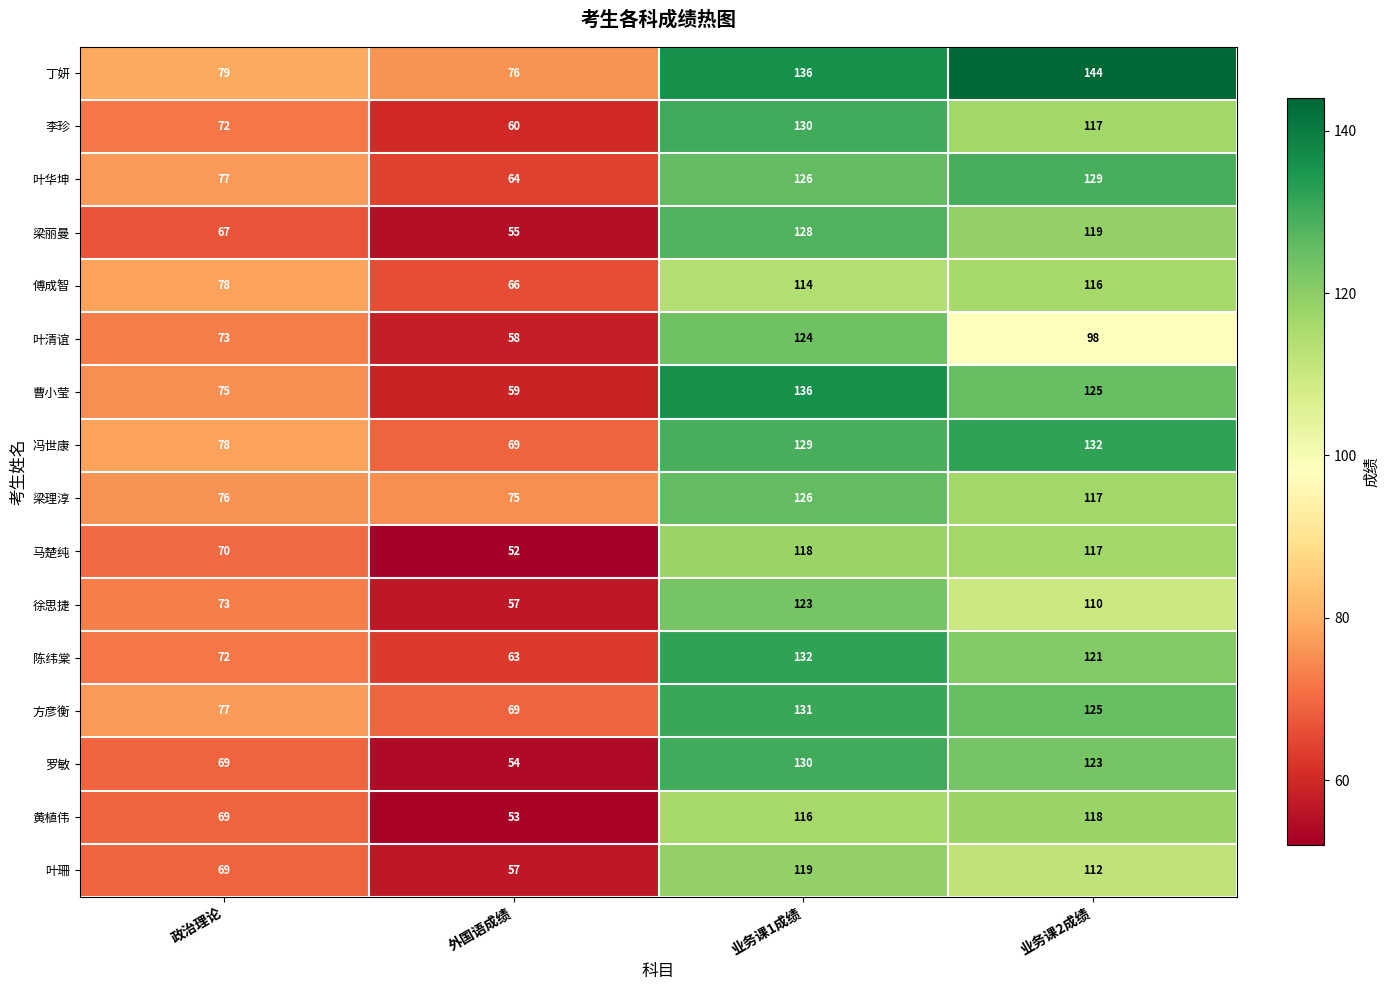

What is the approximate value of 梁丽曼 at 业务课2成绩, to the nearest 5?

120